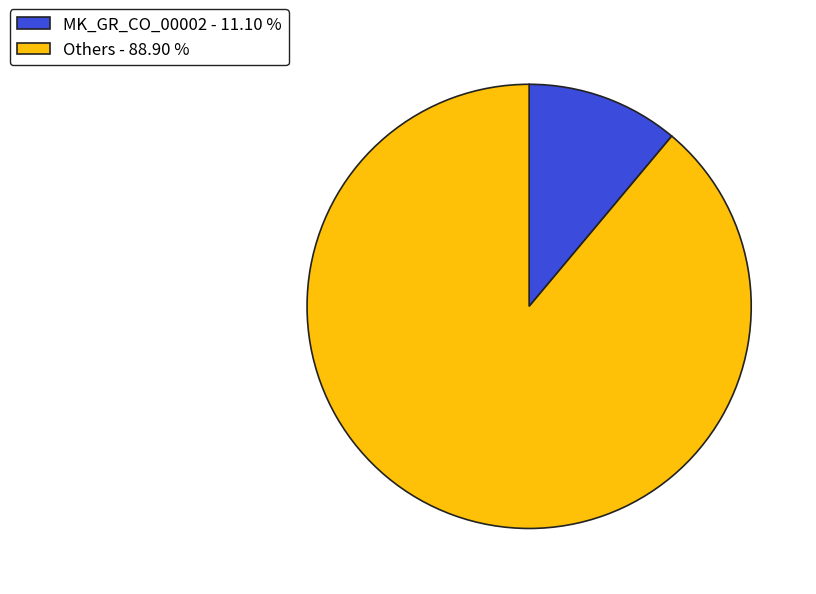

Is the sum of MK_GR_CO_00002 - 11.10 % and Others - 88.90 % greater than half?

Yes